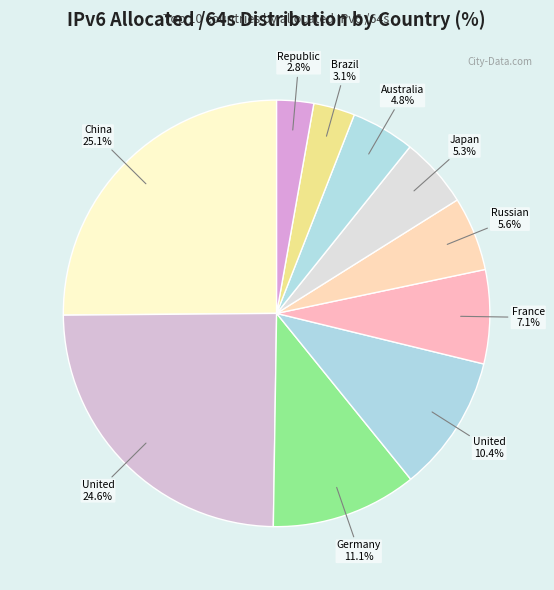

How many slices are in this pie chart?

10